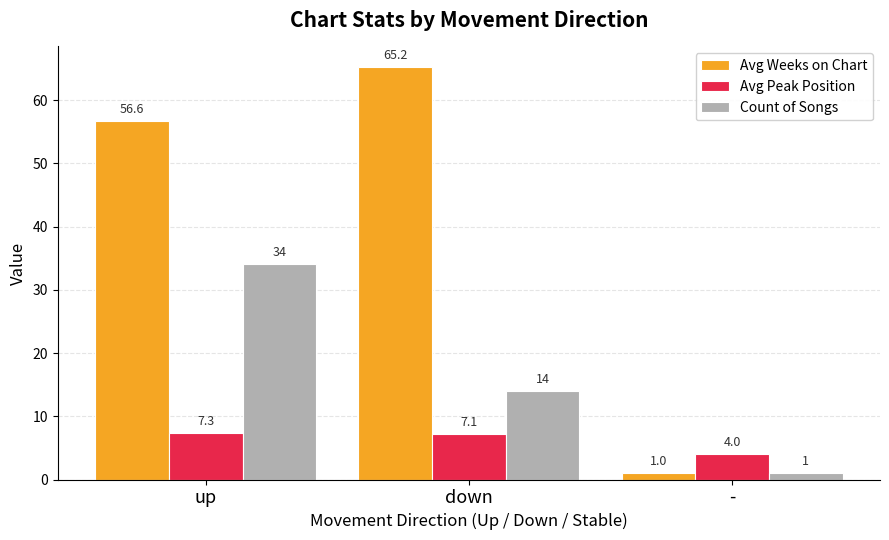

How many groups of bars are there?

3